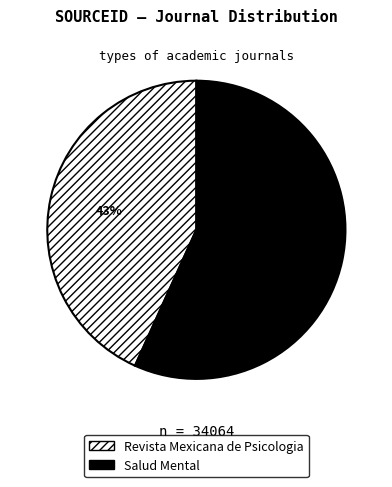

How many slices are in this pie chart?

2